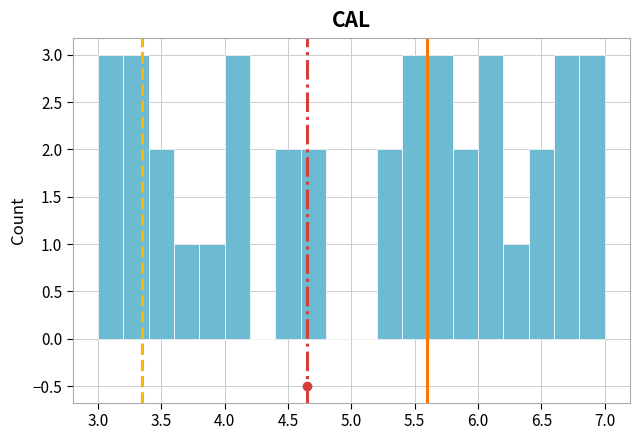

Reading left to right, transcribe this chart: for each bar, give the range it covers on the x-axis and its height. The values are not printed on the chart, so give them approximately, as read against the axis.

3.0 to 3.2: 3
3.2 to 3.4: 3
3.4 to 3.6: 2
3.6 to 3.8: 1
3.8 to 4.0: 1
4.0 to 4.2: 3
4.2 to 4.4: 0
4.4 to 4.6: 2
4.6 to 4.8: 2
4.8 to 5.0: 0
5.0 to 5.2: 0
5.2 to 5.4: 2
5.4 to 5.6: 3
5.6 to 5.8: 3
5.8 to 6.0: 2
6.0 to 6.2: 3
6.2 to 6.4: 1
6.4 to 6.6: 2
6.6 to 6.8: 3
6.8 to 7.0: 3